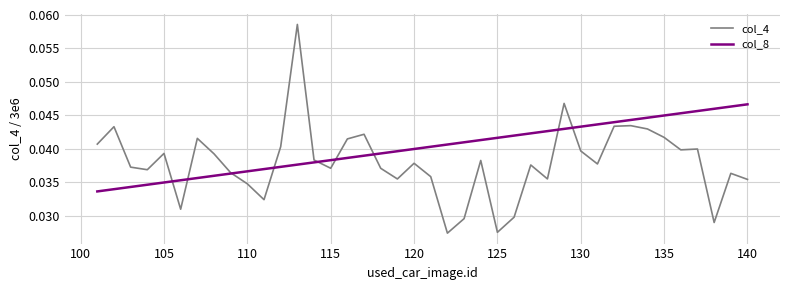

Which series has the widest spread of values?

col_4